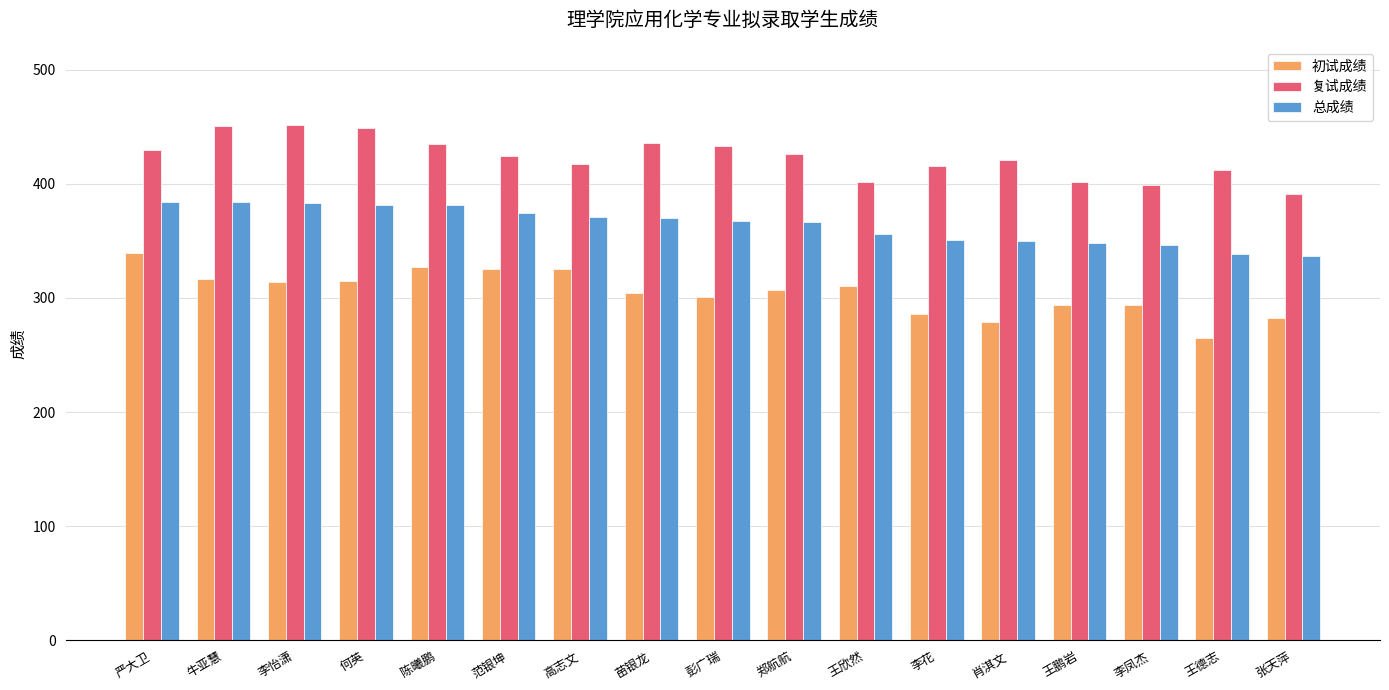

What is the greatest value displayed?

451.5